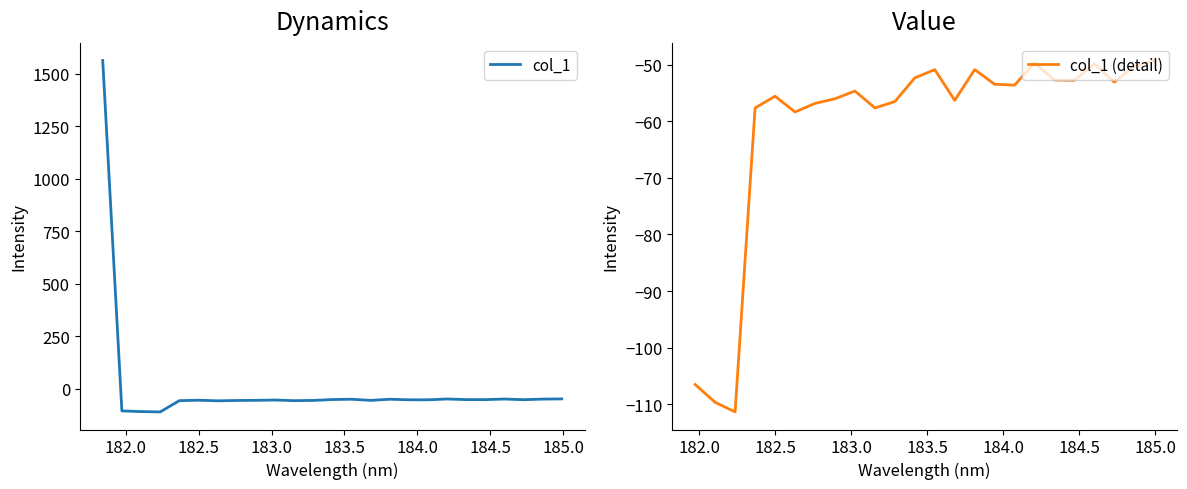

How many positive values are there?

1